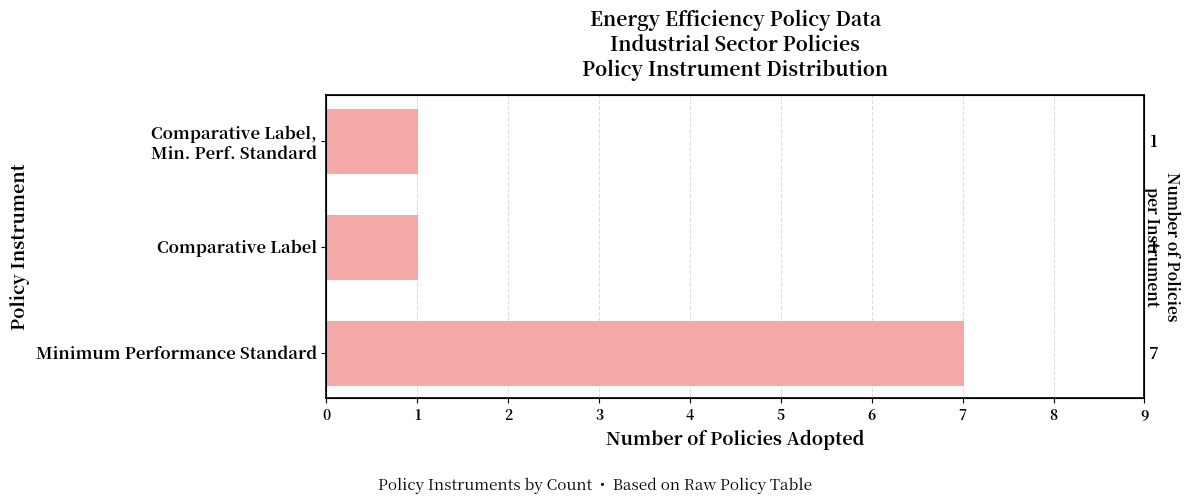

Is it true that the value at Comparative Label, Min. Perf. Standard is 1?

True